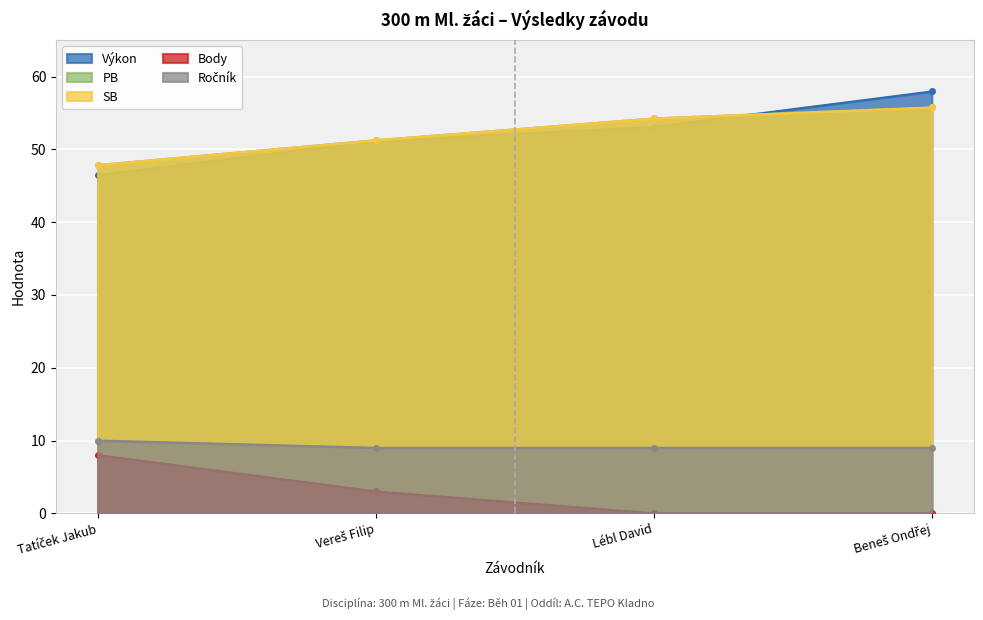

What position from the left is Tatíček Jakub?

1